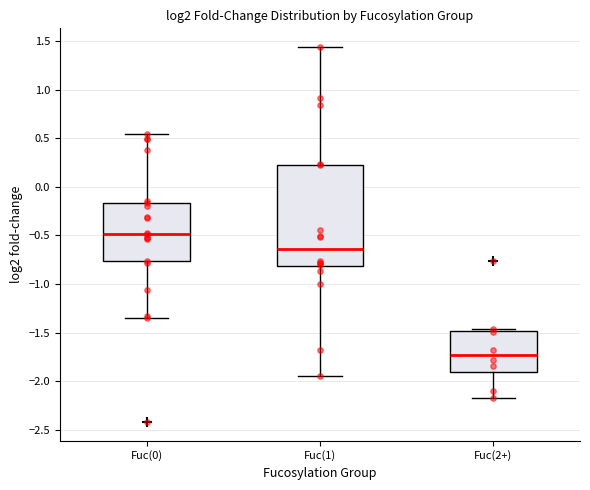

Which box is the tallest, from its lower edge to its upper edge?

Fuc(1)